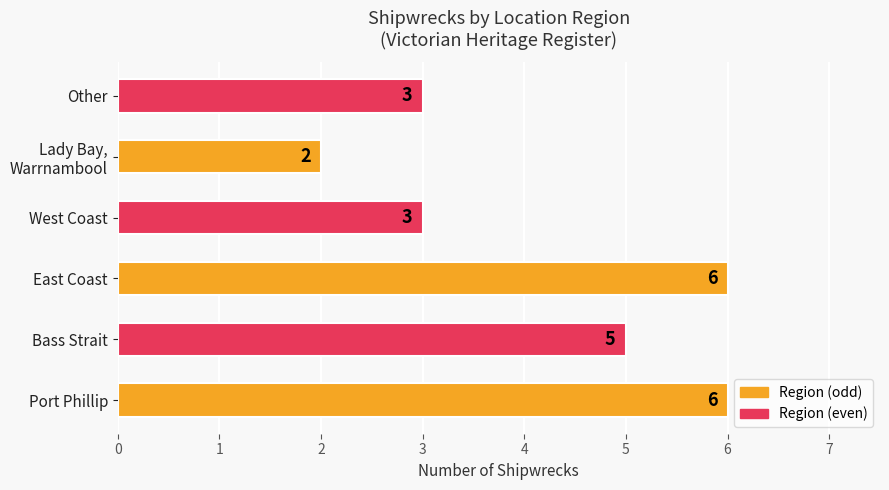

How many bars are there in total?

6